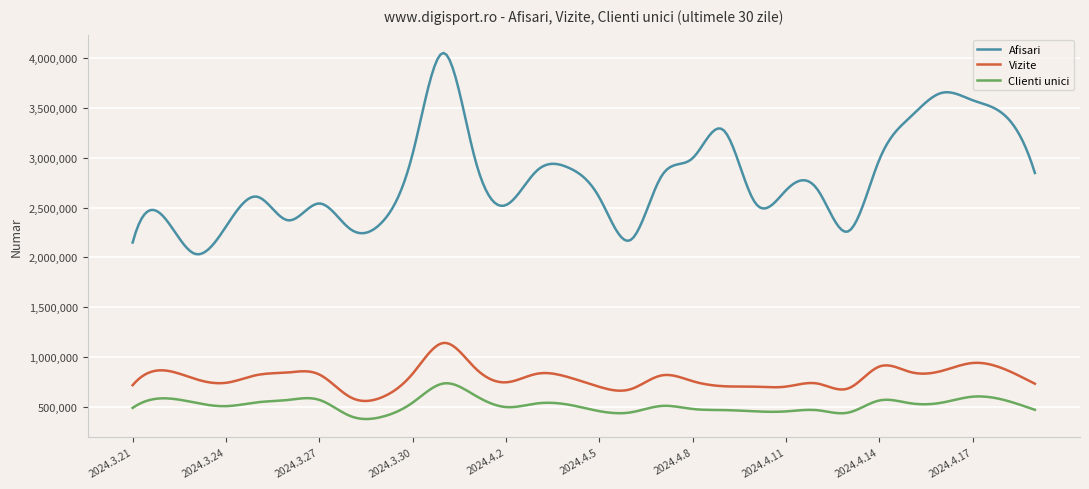

List the series in order of their peak value, lowest first.

Clienti unici, Vizite, Afisari